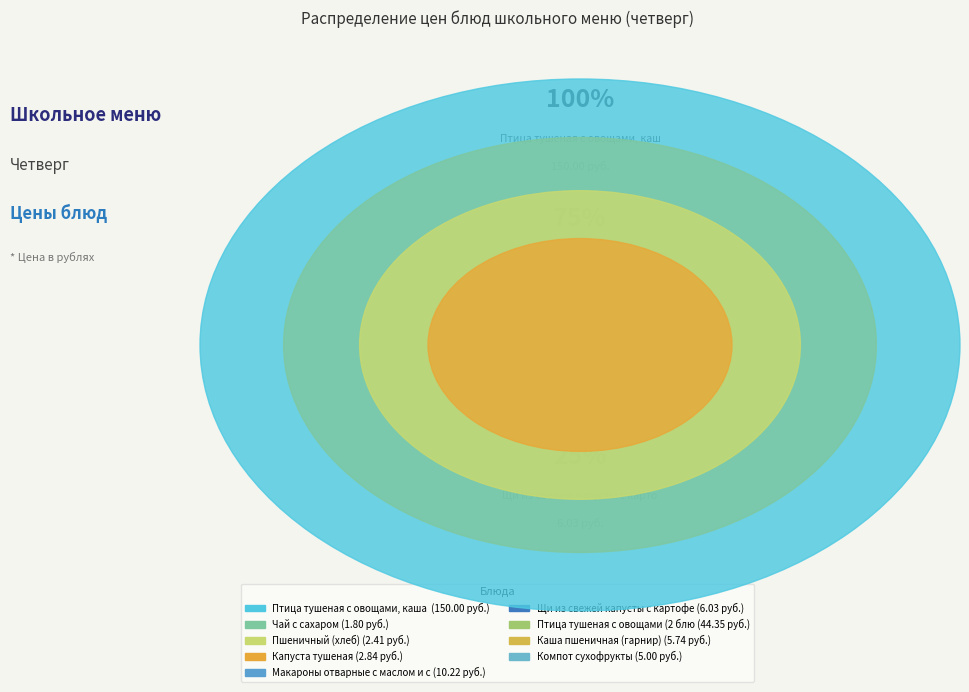

To the nearest percent, what portion does Макароны отварные с маслом и сахаром represent?

4%